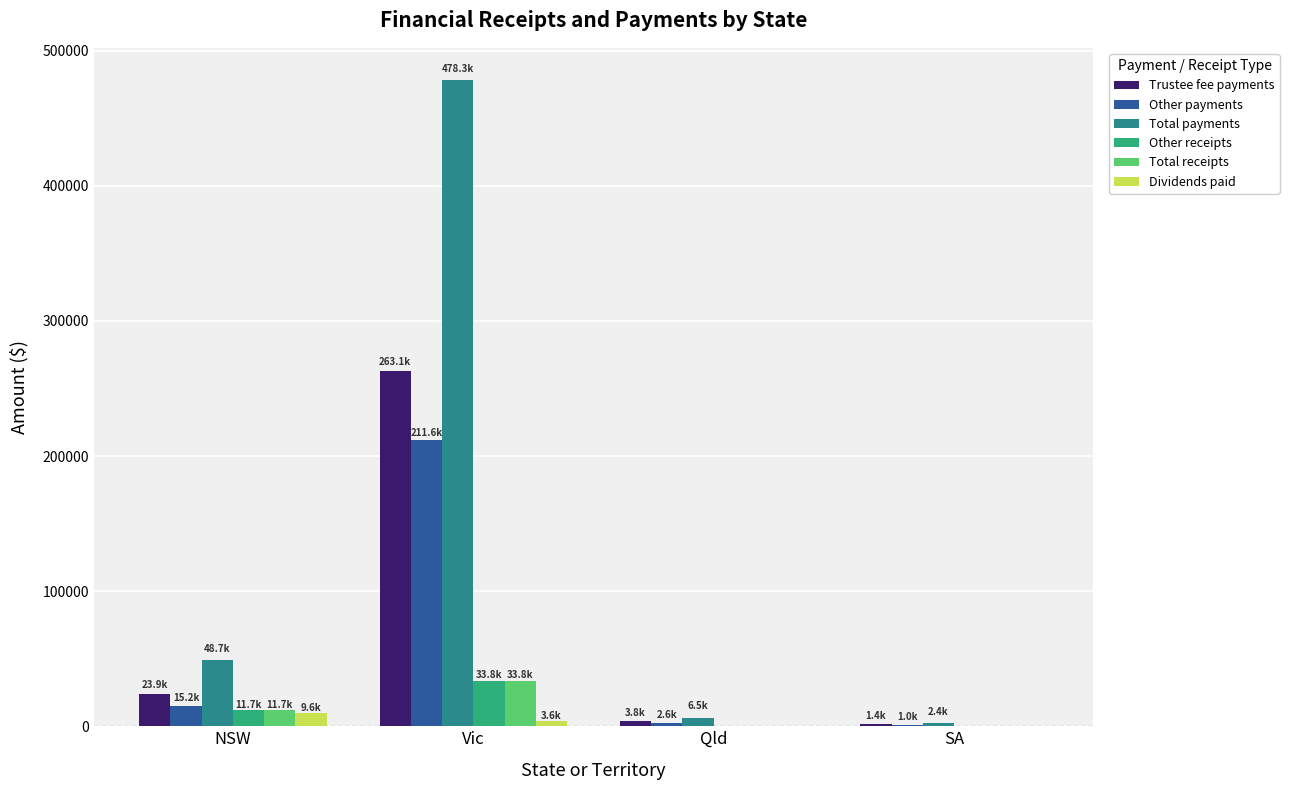

True or false: Total receipts has a value of 33841.1 at Vic.

True